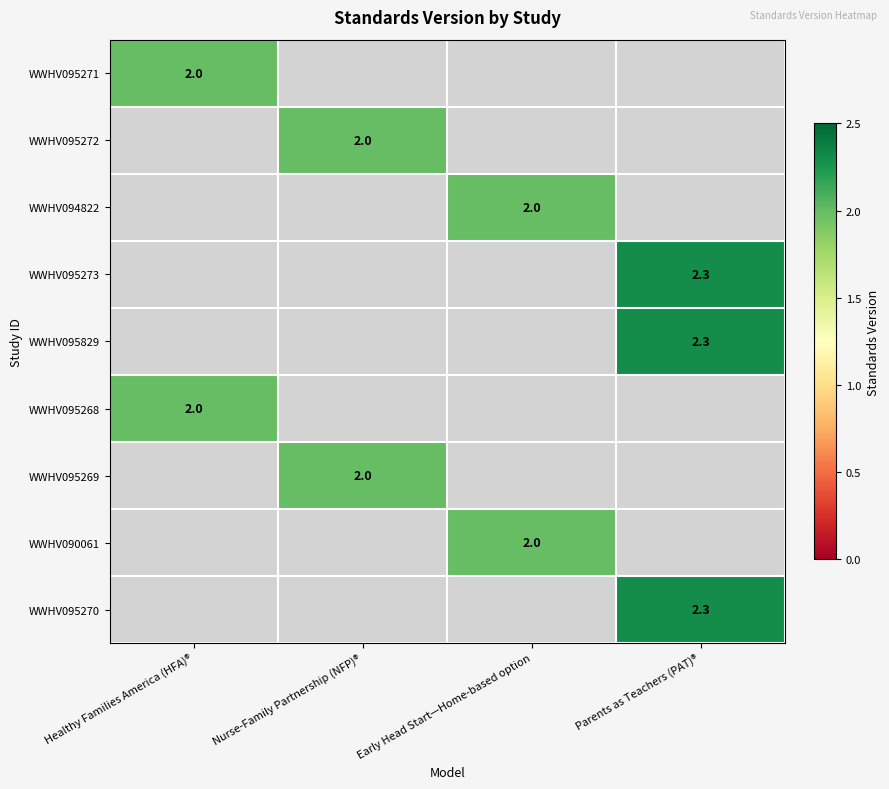

True or false: WWHV095269 has a value of 2.6 at Nurse-Family Partnership (NFP)®.

False